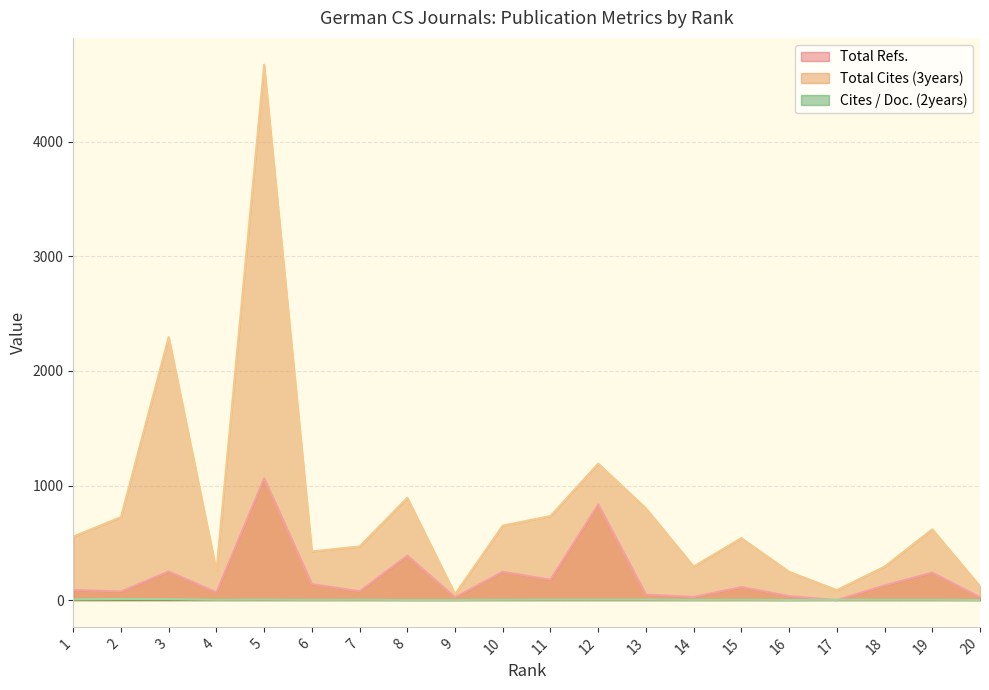

Reading left to right, transcribe all the data shown in this chart.

Total Refs.: 1=89	2=75	3=250	4=68	5=1064	6=140	7=77	8=389	9=25	10=247	11=178	12=836	13=48	14=27	15=114	16=35	17=0	18=128	19=240	20=26
Total Cites (3years): 1=554	2=725	3=2296	4=256	5=4674	6=425	7=468	8=893	9=52	10=650	11=734	12=1191	13=801	14=293	15=541	16=247	17=87	18=292	19=618	20=121
Cites / Doc. (2years): 1=7	2=10	3=9	4=3	5=4	6=2	7=3	8=1	9=1	10=3	11=4	12=4	13=4	14=2	15=3	16=1	17=3	18=3	19=3	20=1